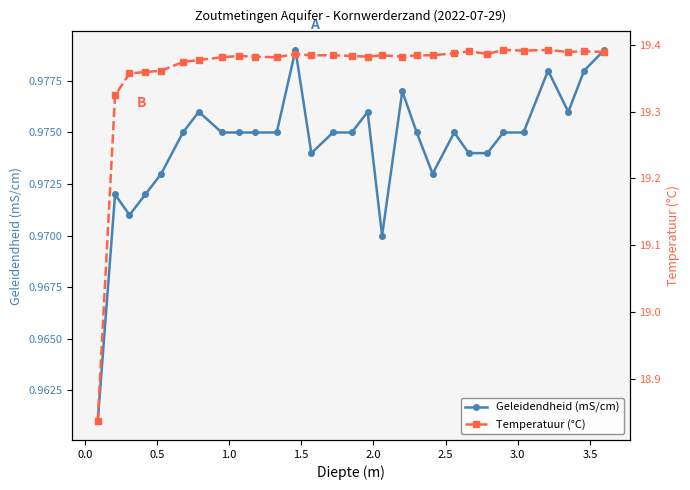

Count the Geleidendheid (mS/cm) values in the range 0 to 1.

29